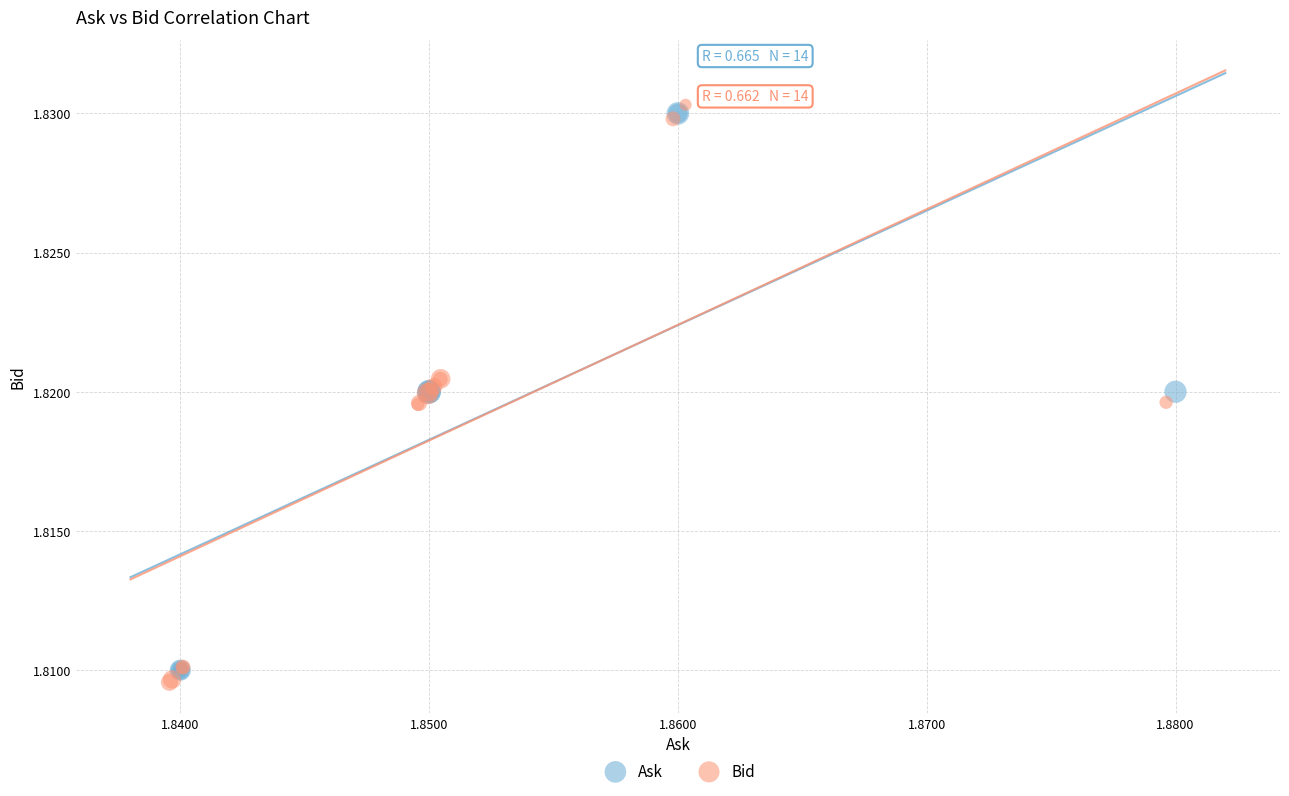

What are all the series names shown in the legend?

Ask, Bid